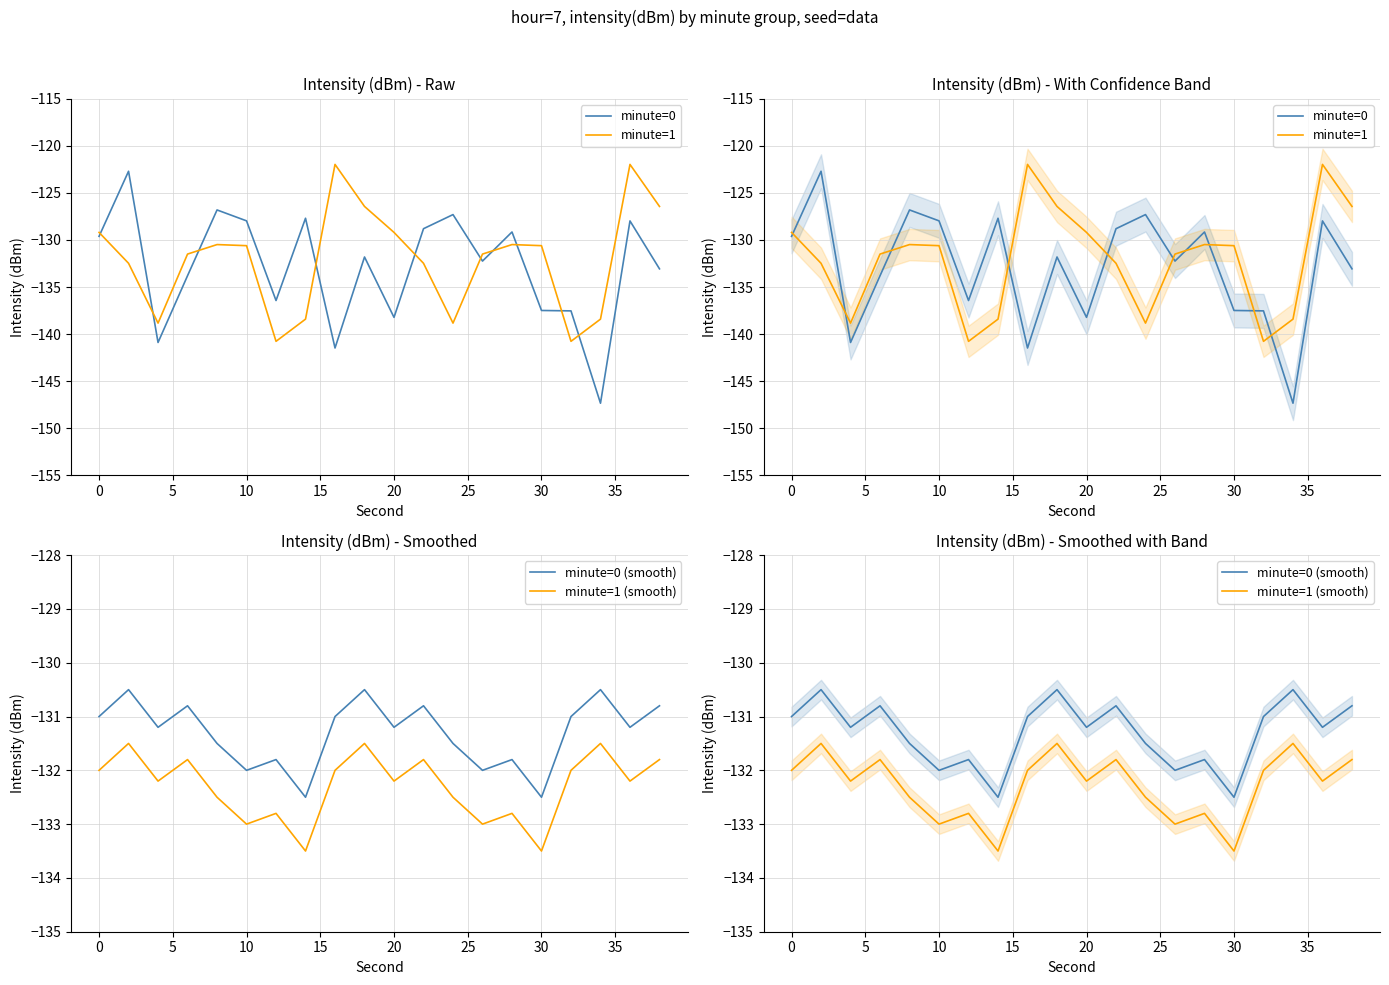

Which category has the lowest value in the minute=0 (smooth) series?

30